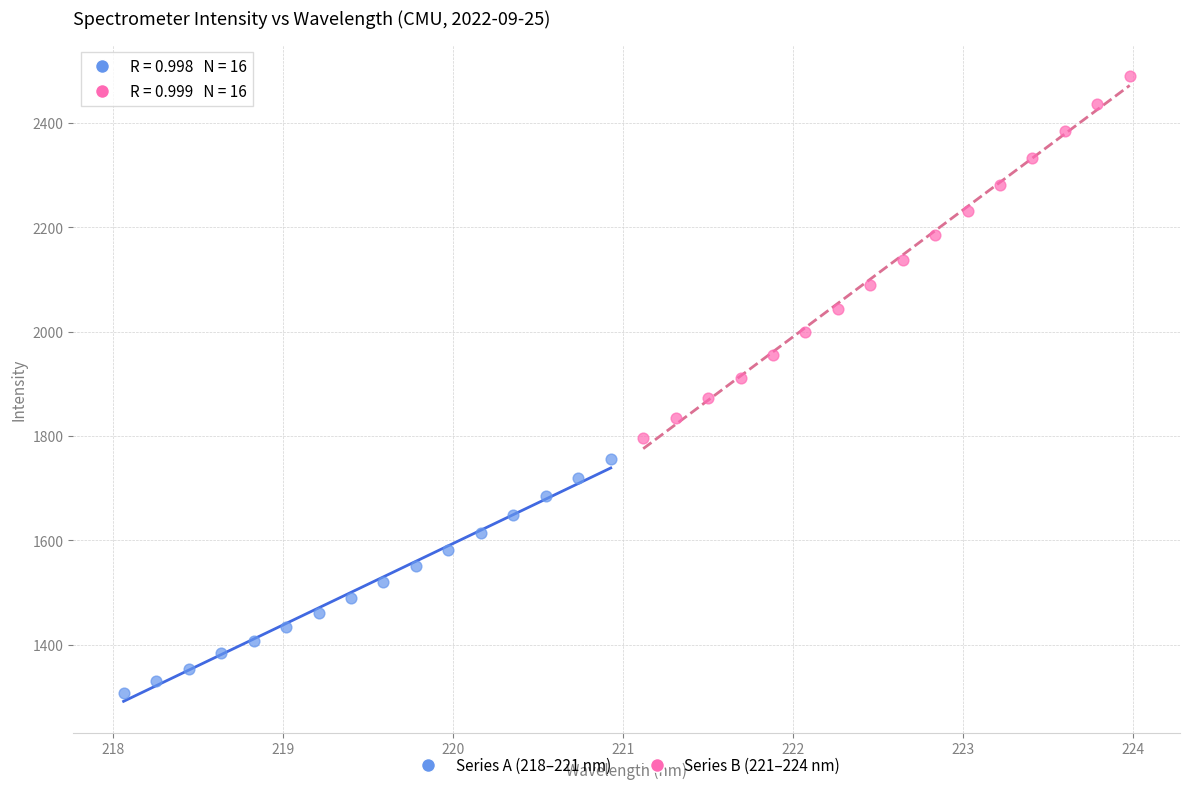

What are all the series names shown in the legend?

Series A (218–221 nm), Series B (221–224 nm)